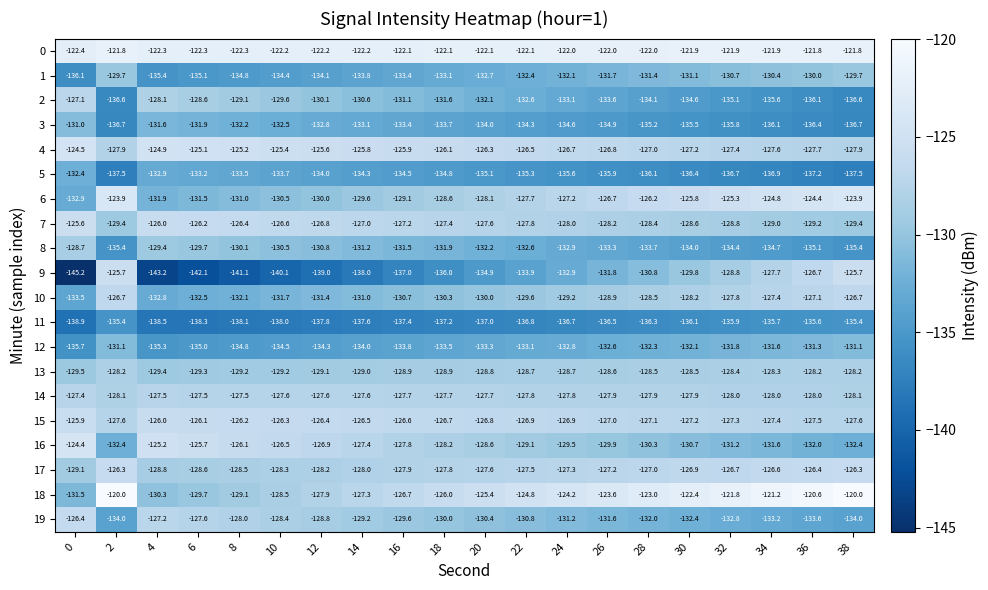

True or false: 2 has a value of -133.1 at 24.

True